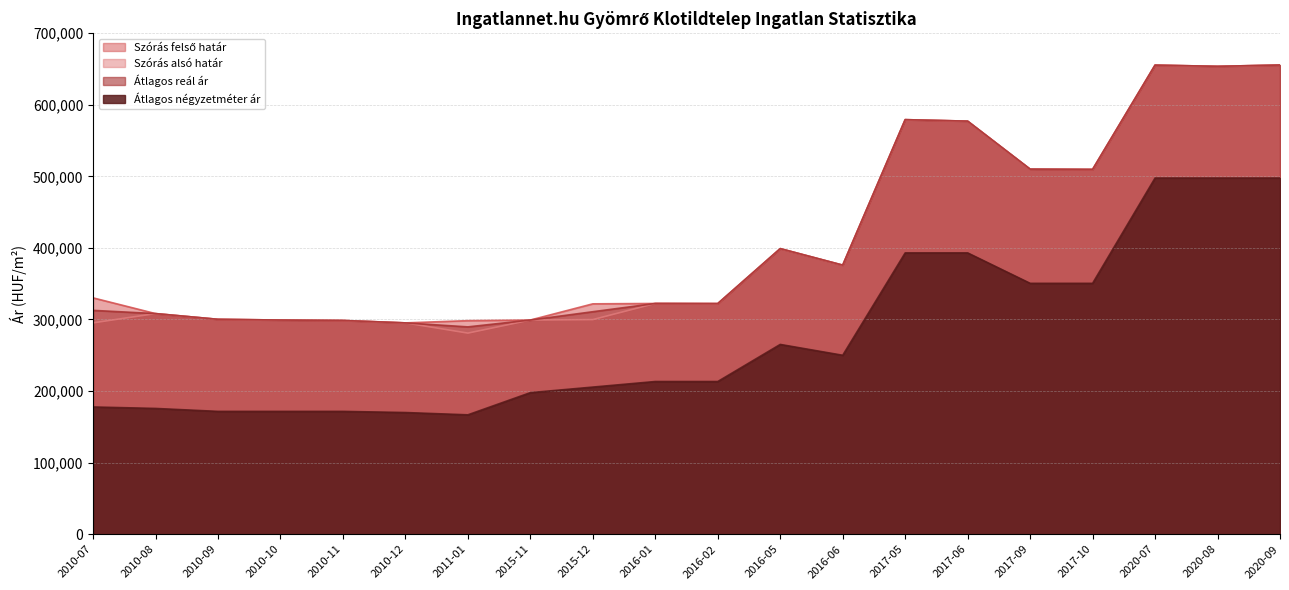

How many values in the Szórás alsó határ series exceed 322370?

9